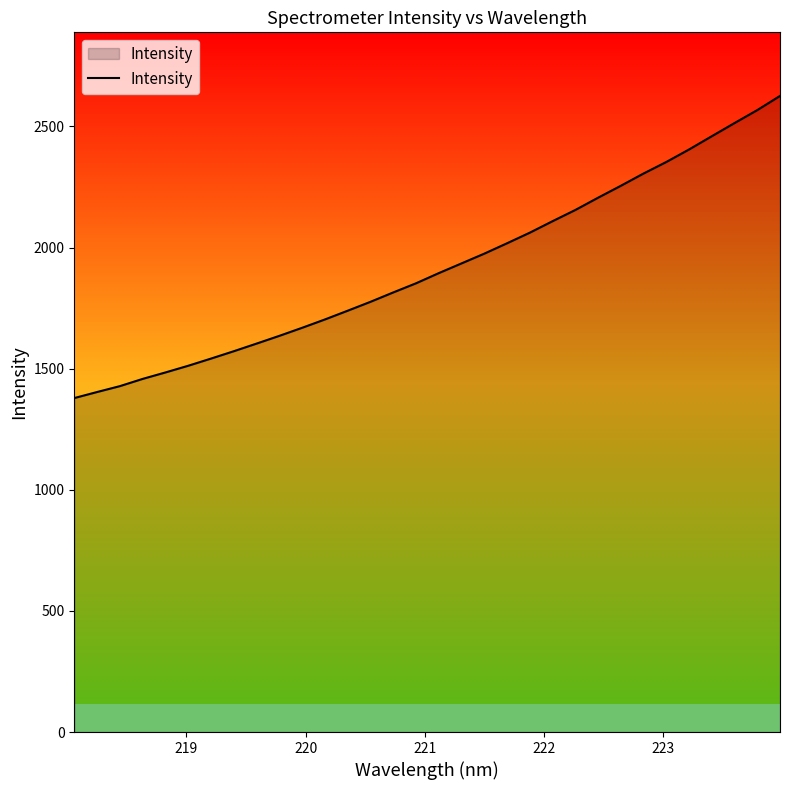

What is the difference between the maximum and minimum values?

1247.1